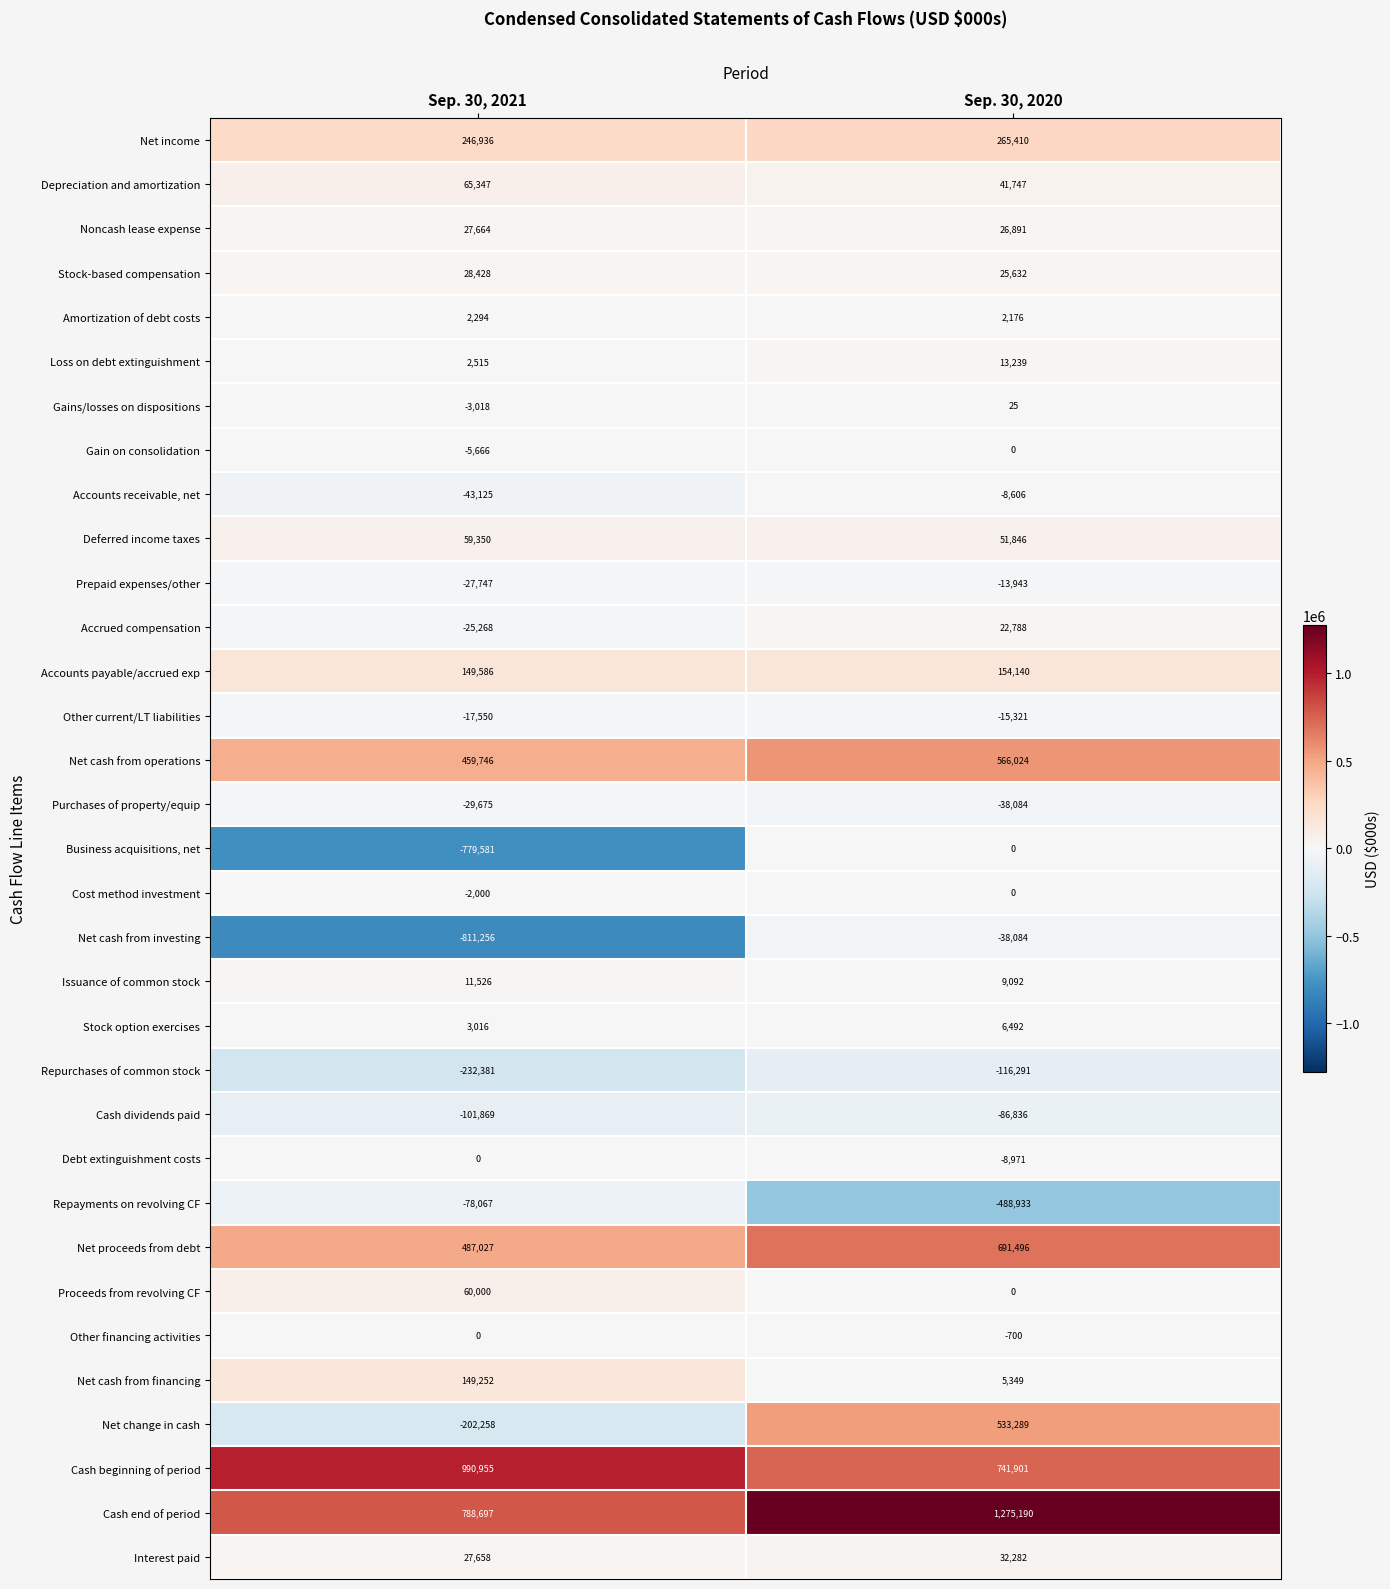

What is the smallest value displayed?

-811256